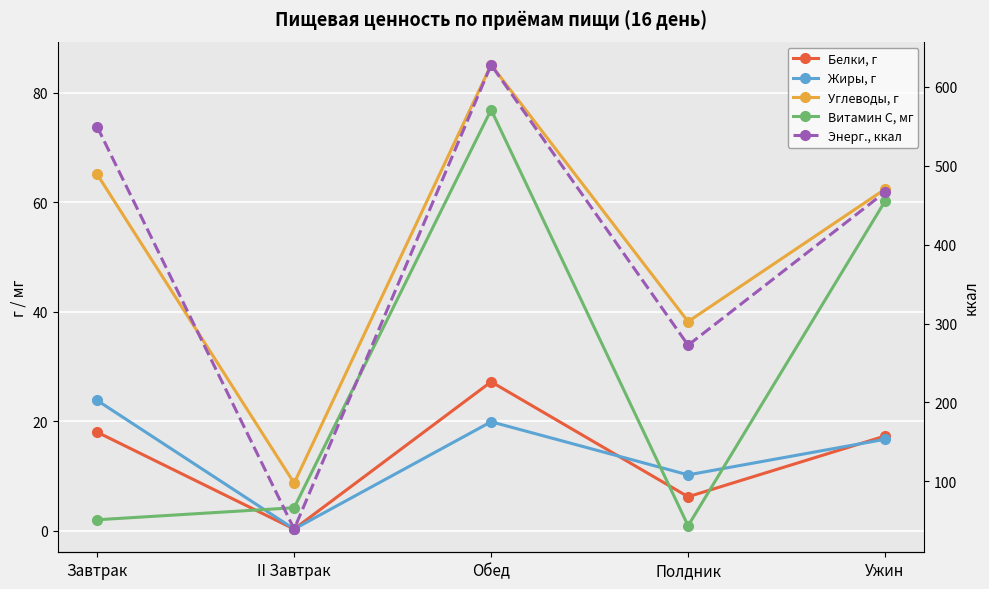

Which series changed the most between Обед and Полдник?

Энерг., ккал